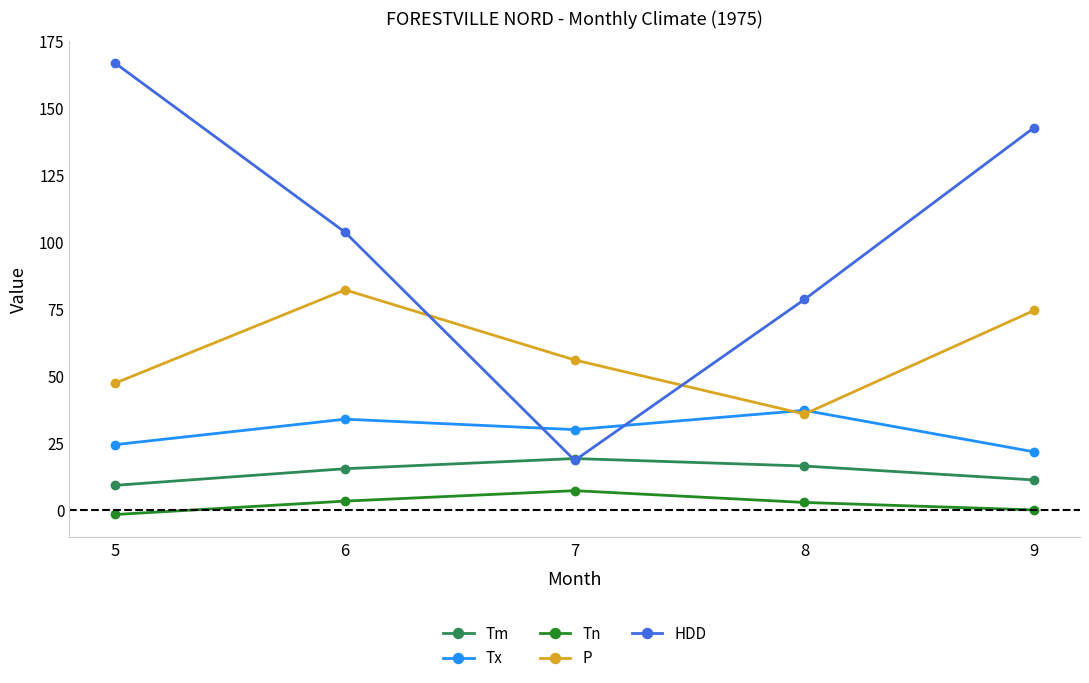

Which series has the largest range (max minus min)?

HDD